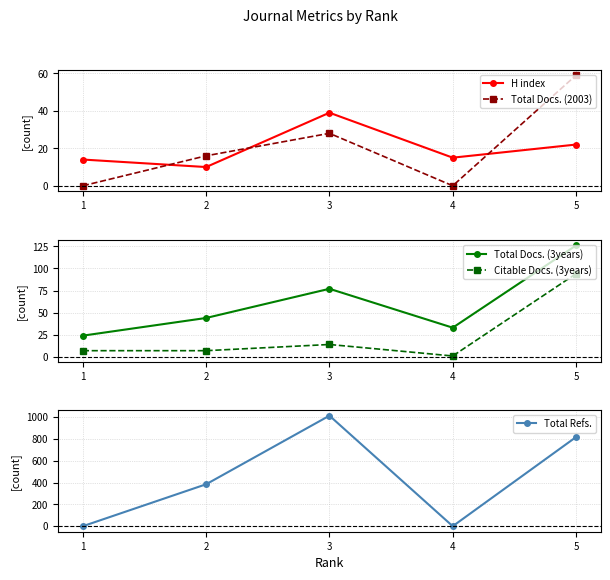

What is the sum of the H index values at 3 and 2?

49